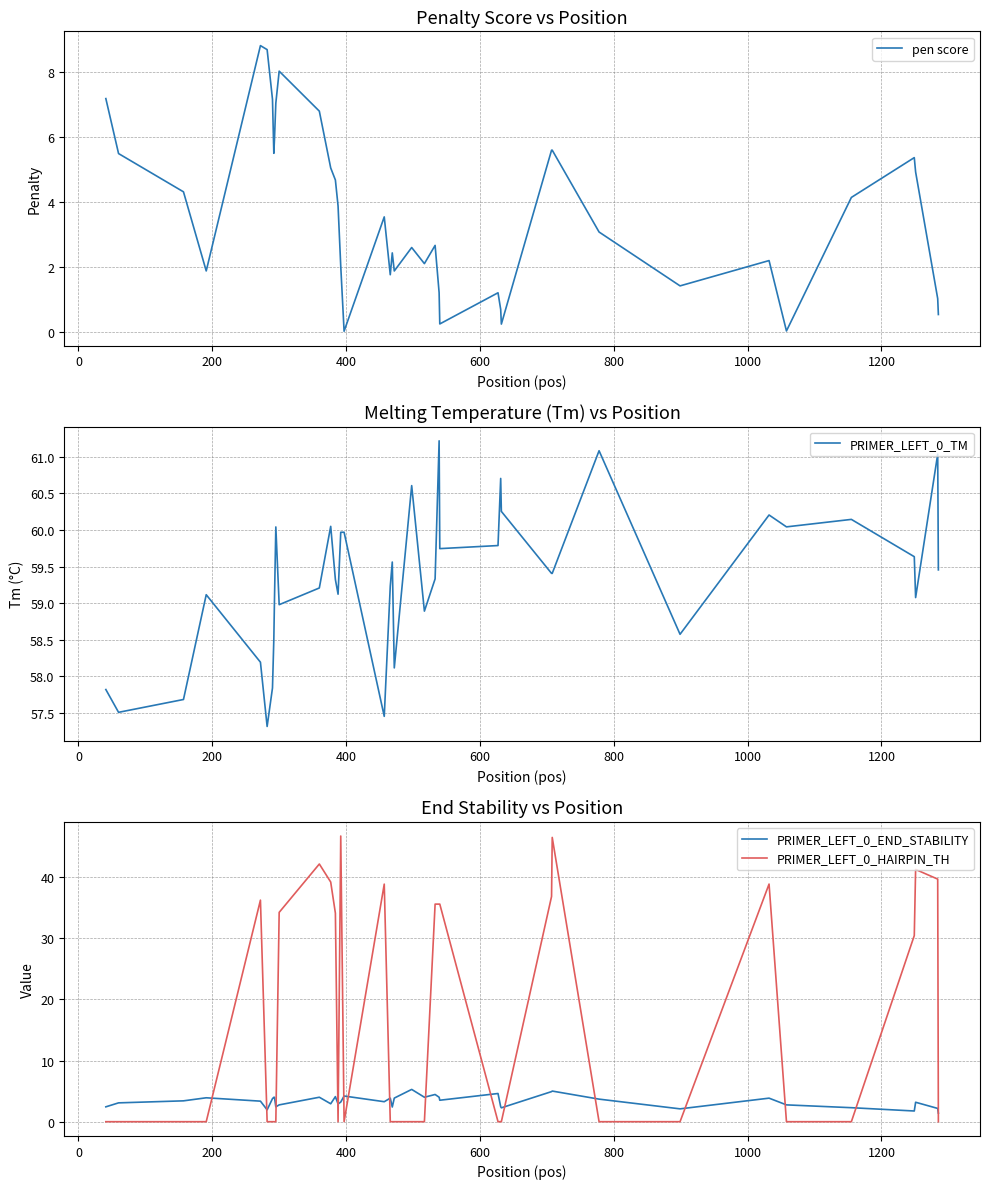

What is the minimum value for PRIMER_LEFT_0_END_STABILITY?

1.4